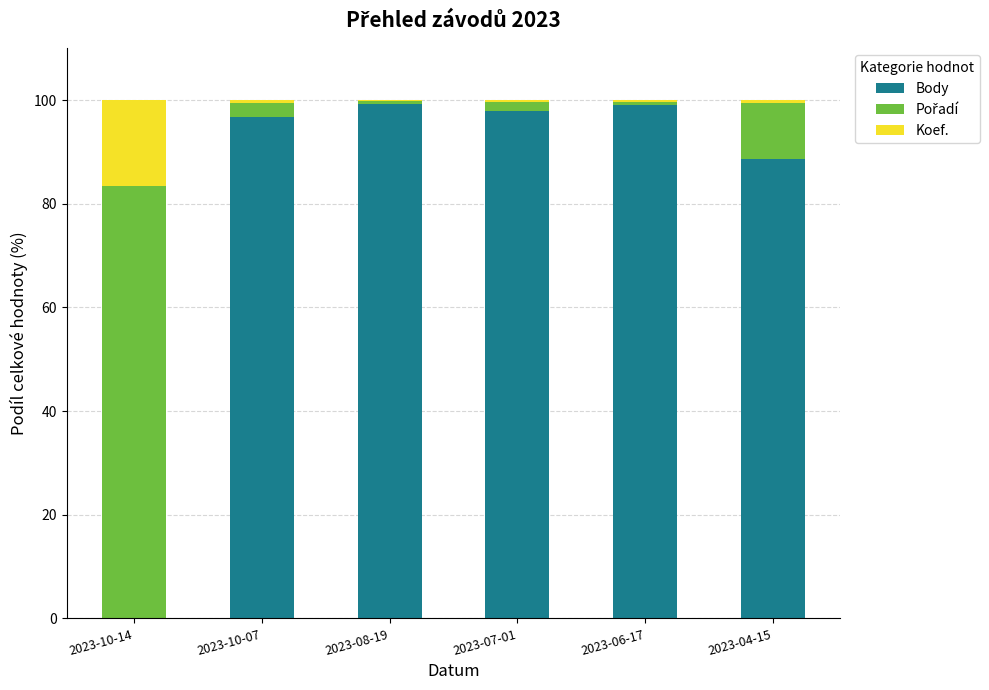

Is it true that Body equals 99.1 at 2023-06-17?

True